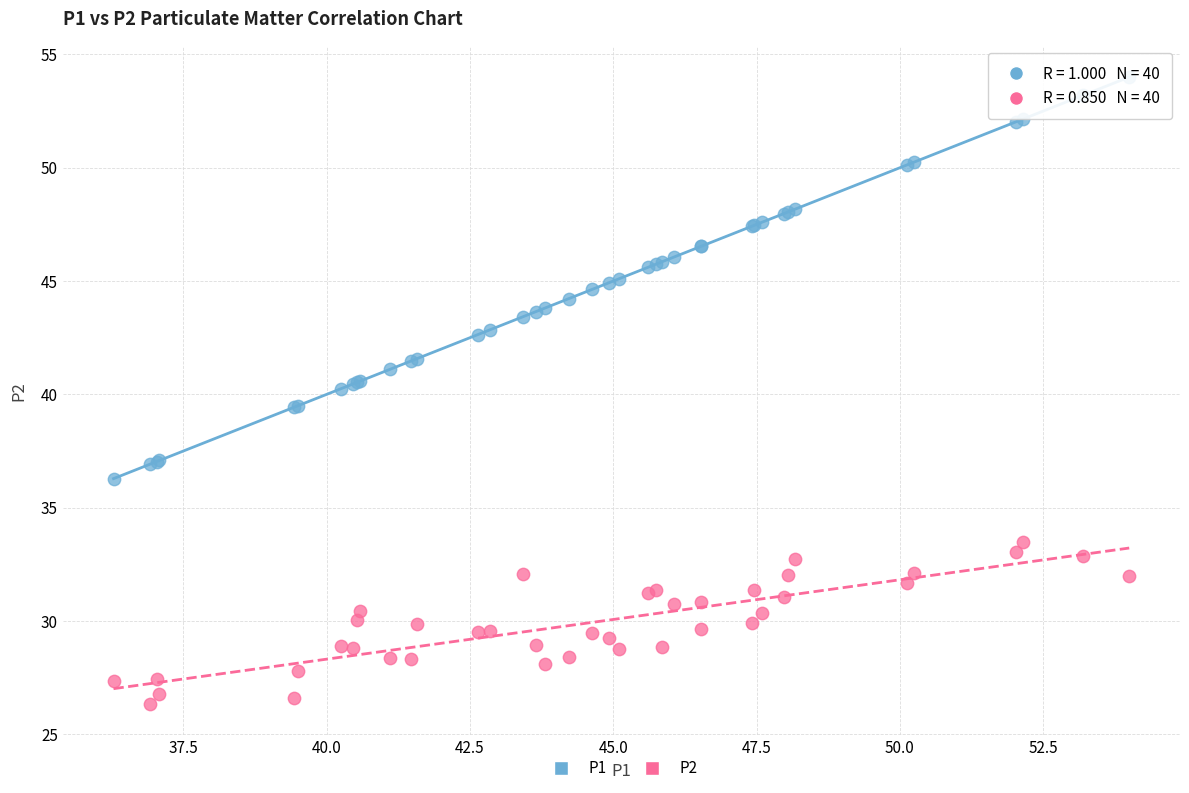

Which series reaches the minimum Y coordinate?

P2